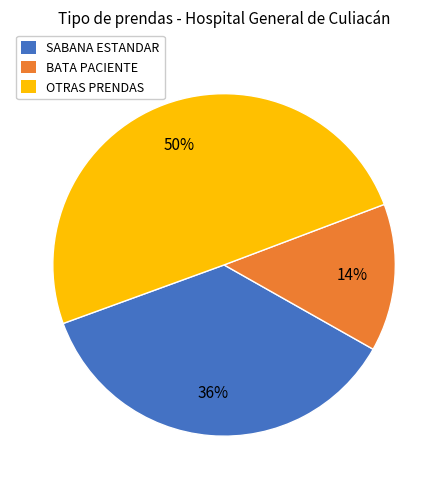

Do SABANA ESTANDAR and OTRAS PRENDAS together represent more than half of the pie?

Yes